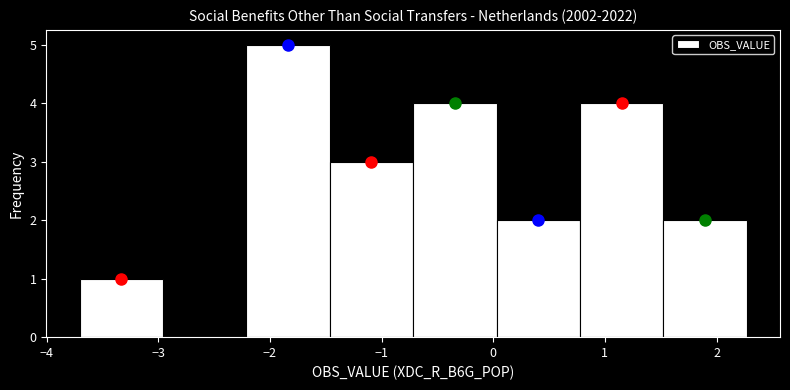

Which range on the x-axis has the tallest bar?

-2.2 to -1.5